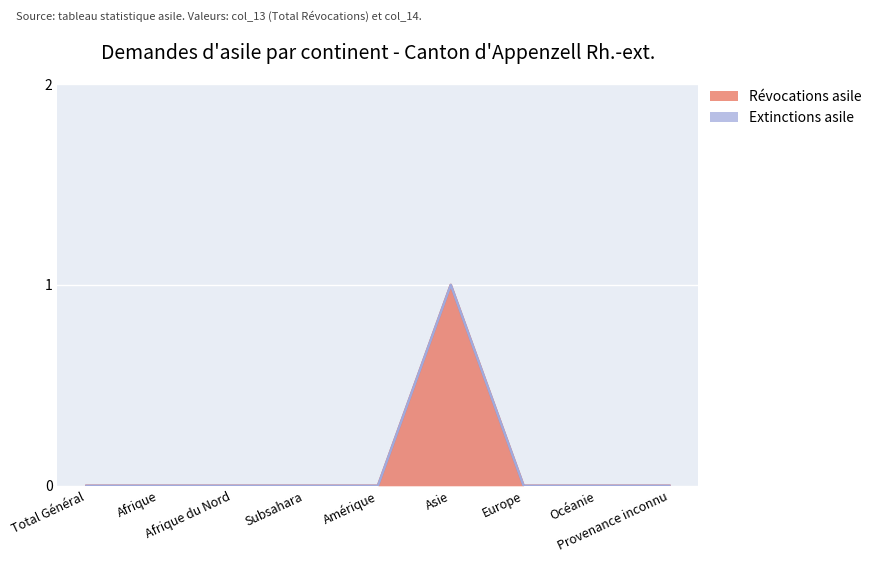

Rank the categories by value from lowest to highest.

Total Général, Afrique, Afrique du Nord, Subsahara, Amérique, Europe, Océanie, Provenance inconnu, Asie